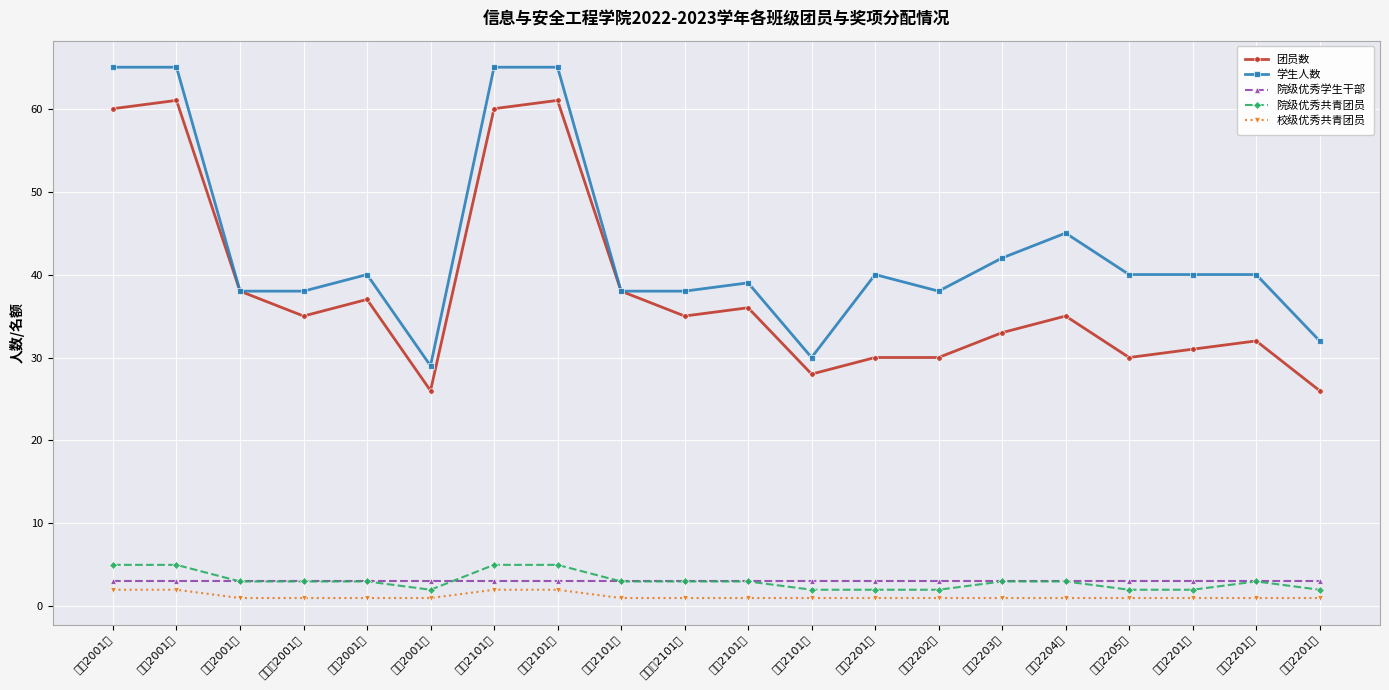

What is the average value of the 团员数 series?

38